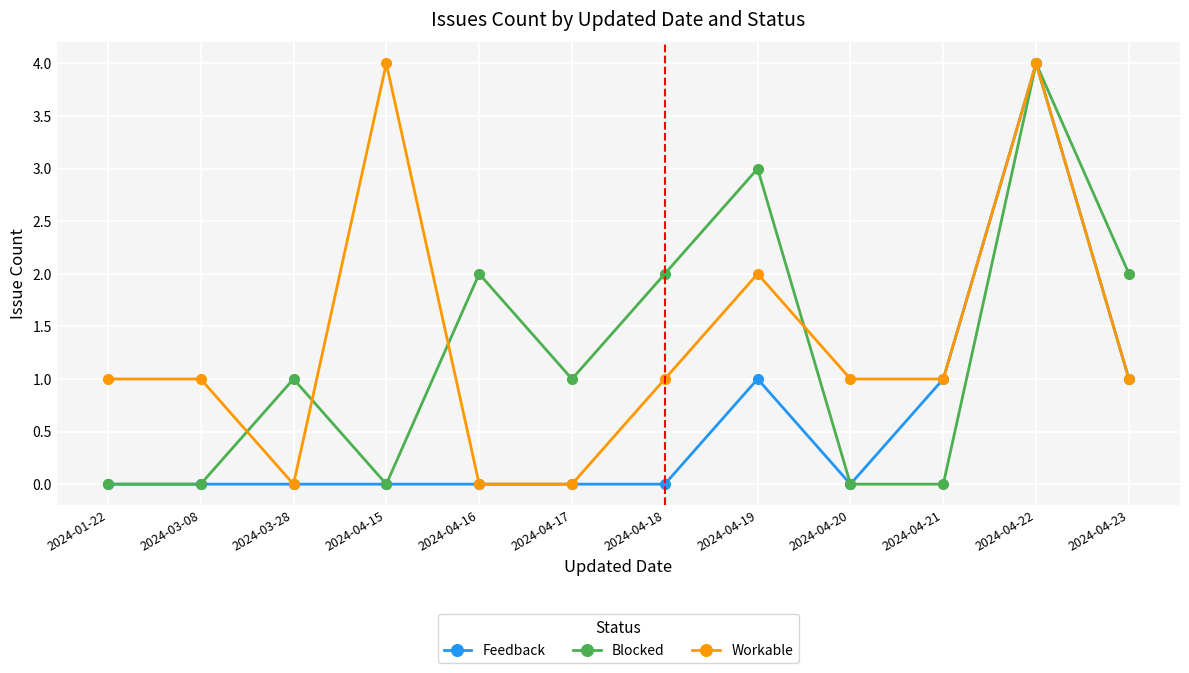

How many lines are shown in the chart?

3